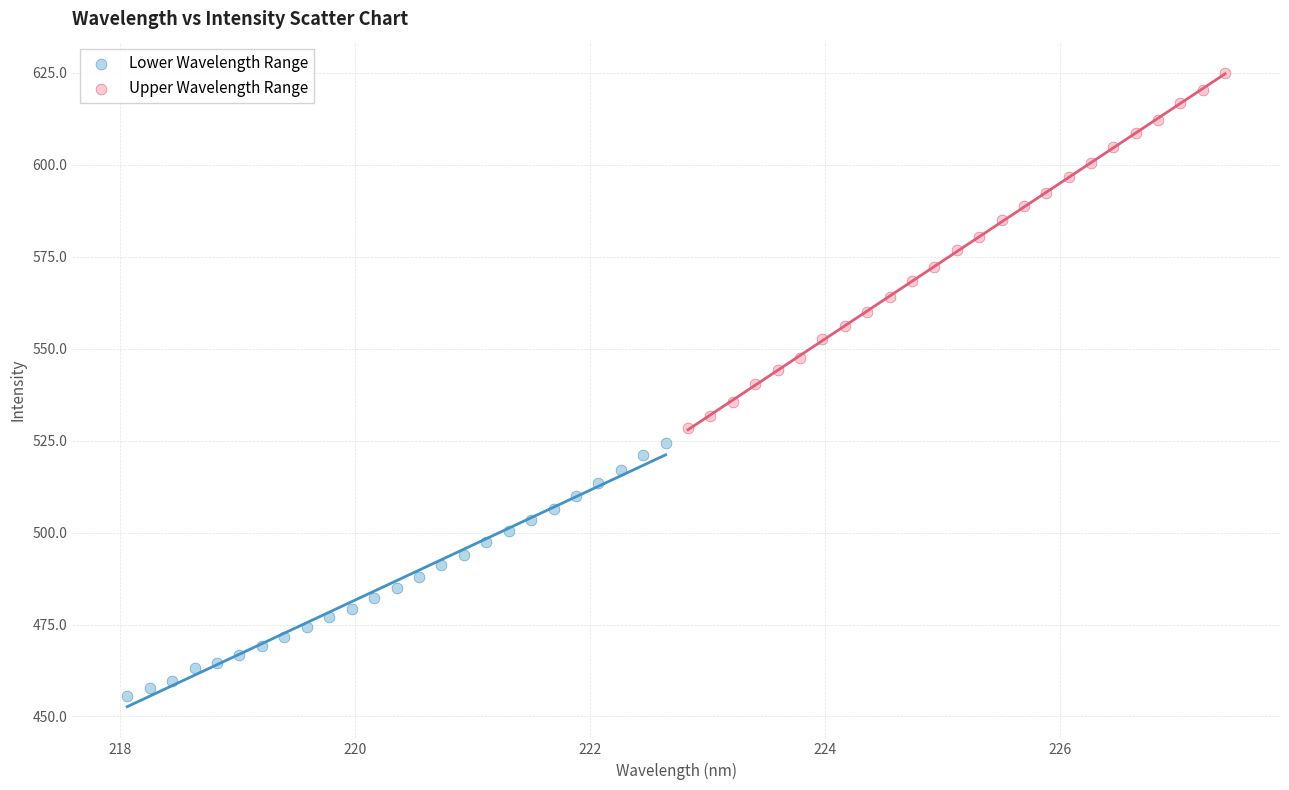

Which series contains the lowest Y value?

Lower Wavelength Range